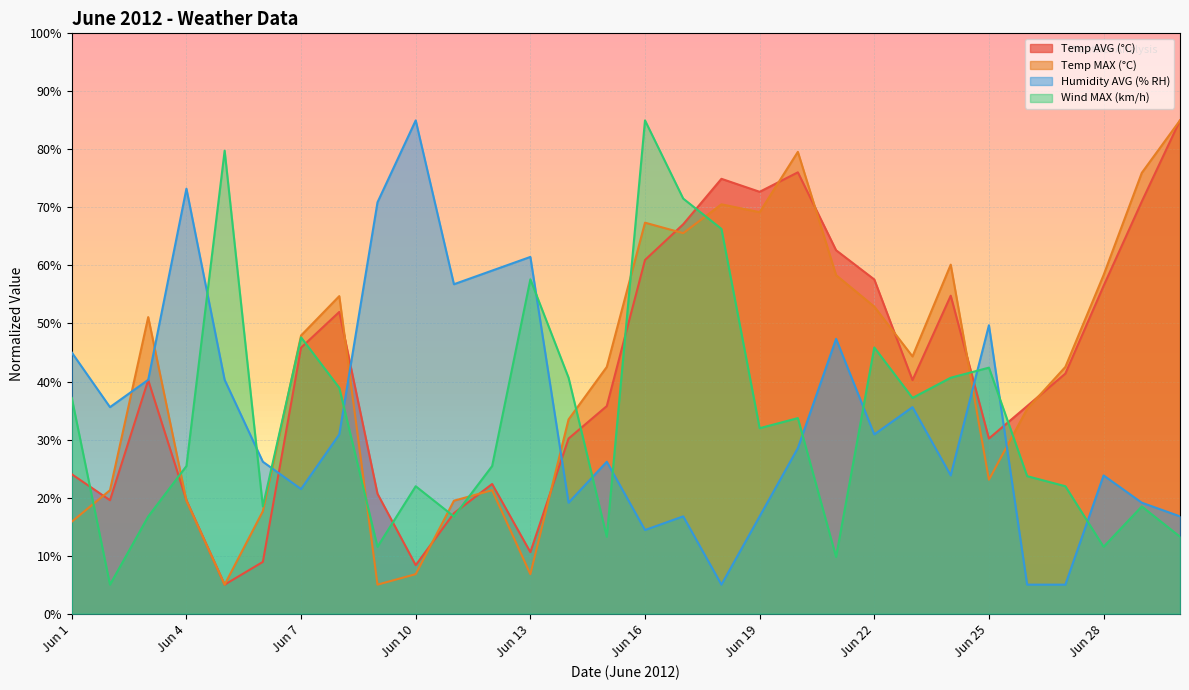

Where does the Temp AVG (°C) series first go above 40?

Jun 3